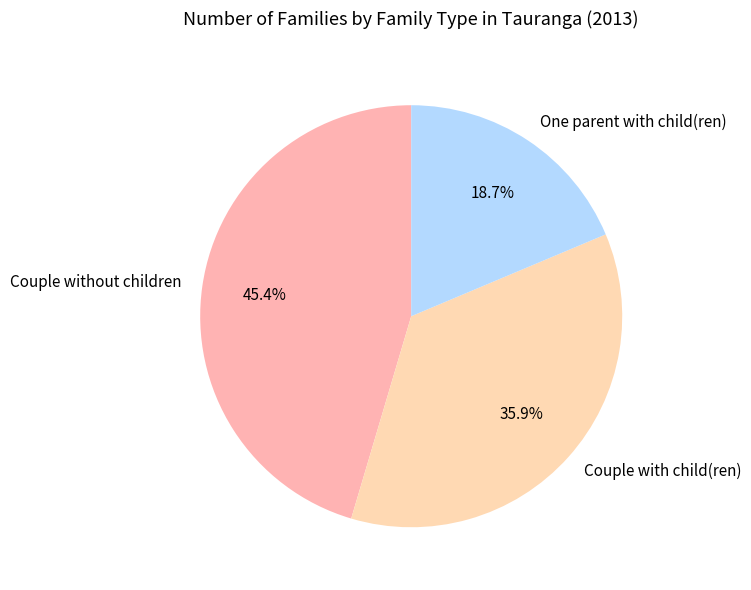

Approximately how many times larger is the value at Couple without children compared to One parent with child(ren)?

2.4